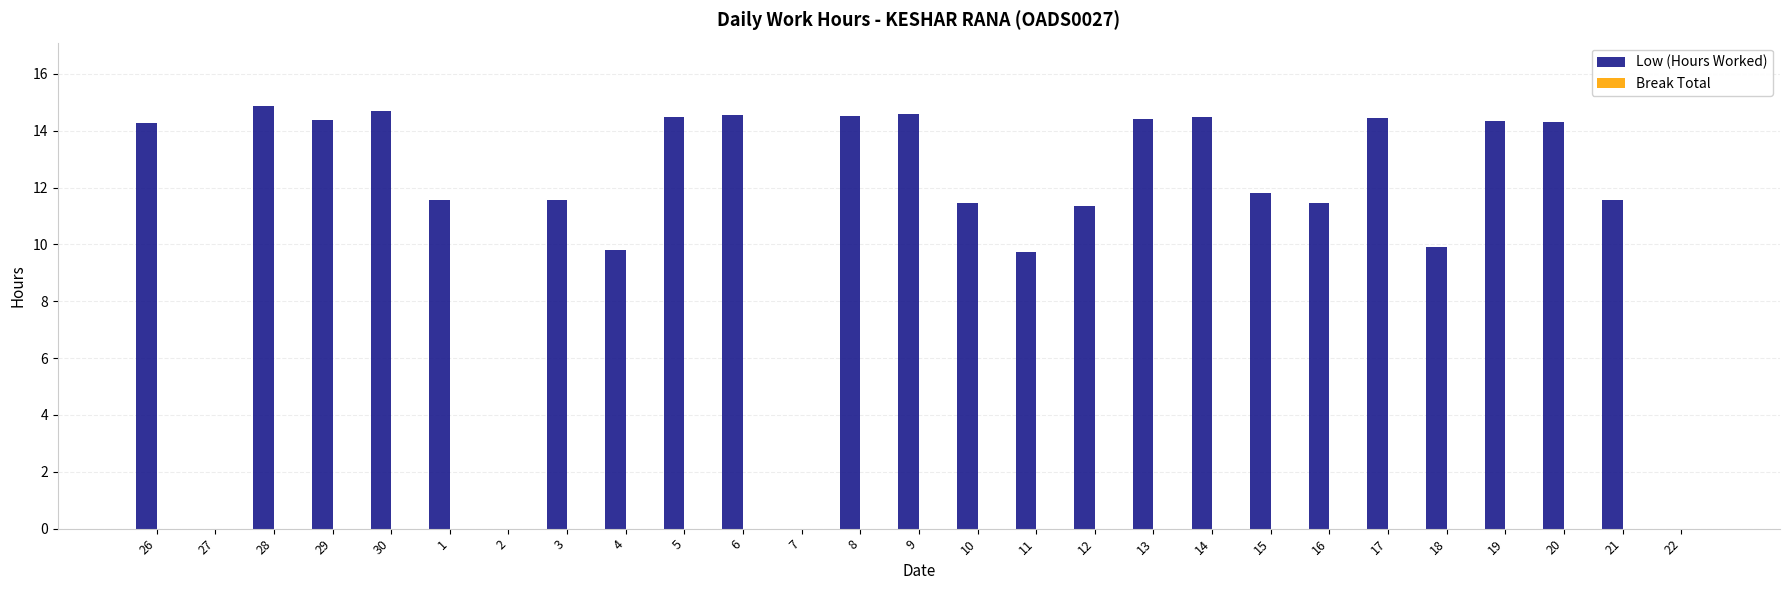

What is the greatest value displayed?

14.9